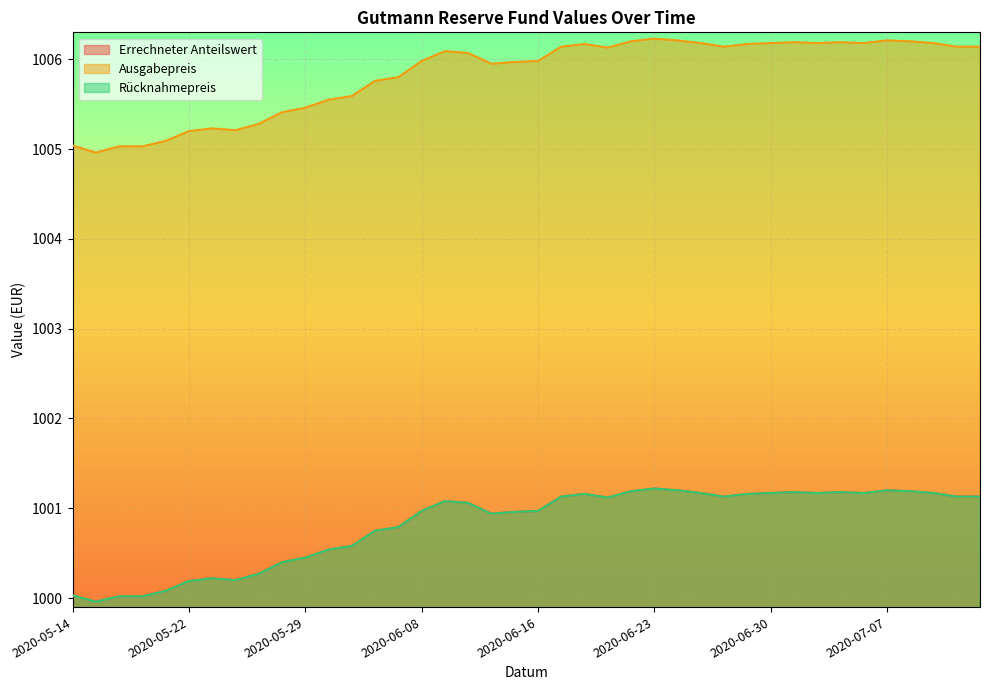

What is the greatest value displayed?

1006.2